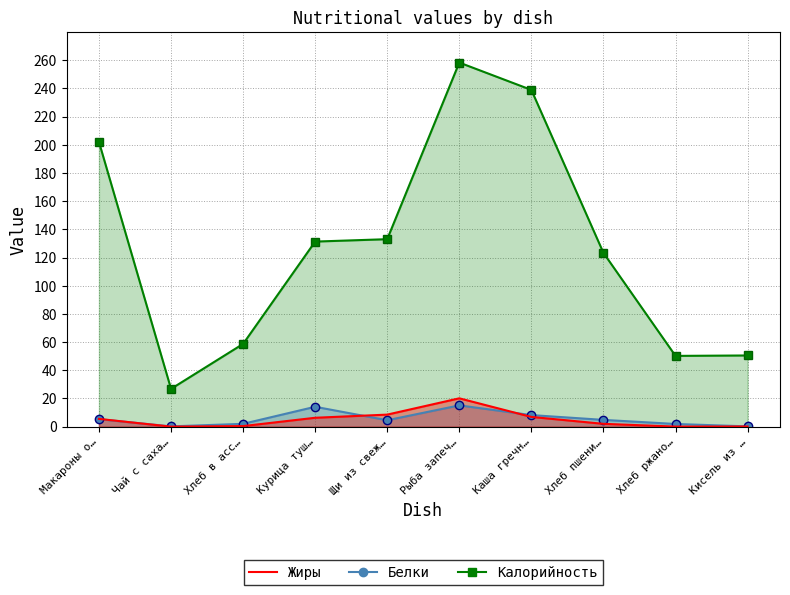

What is the sum of the Жиры values at Каша гречн… and Чай с саха…?

6.9